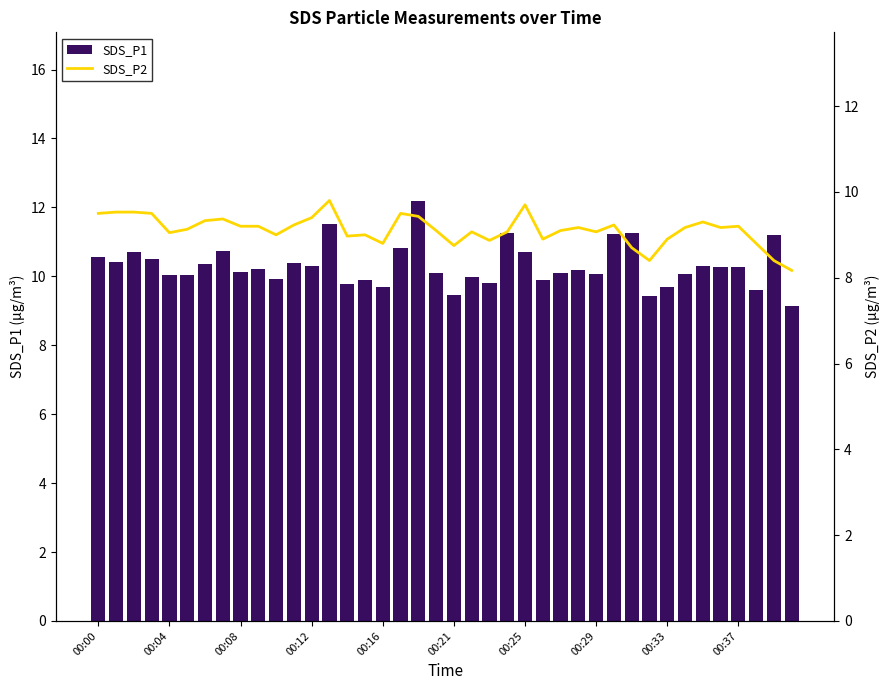

At which label is SDS_P1 closest to 10?

21